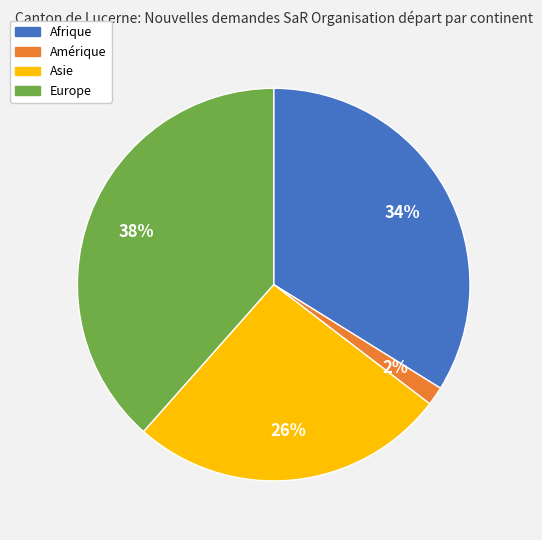

Which slice is the largest?

Europe